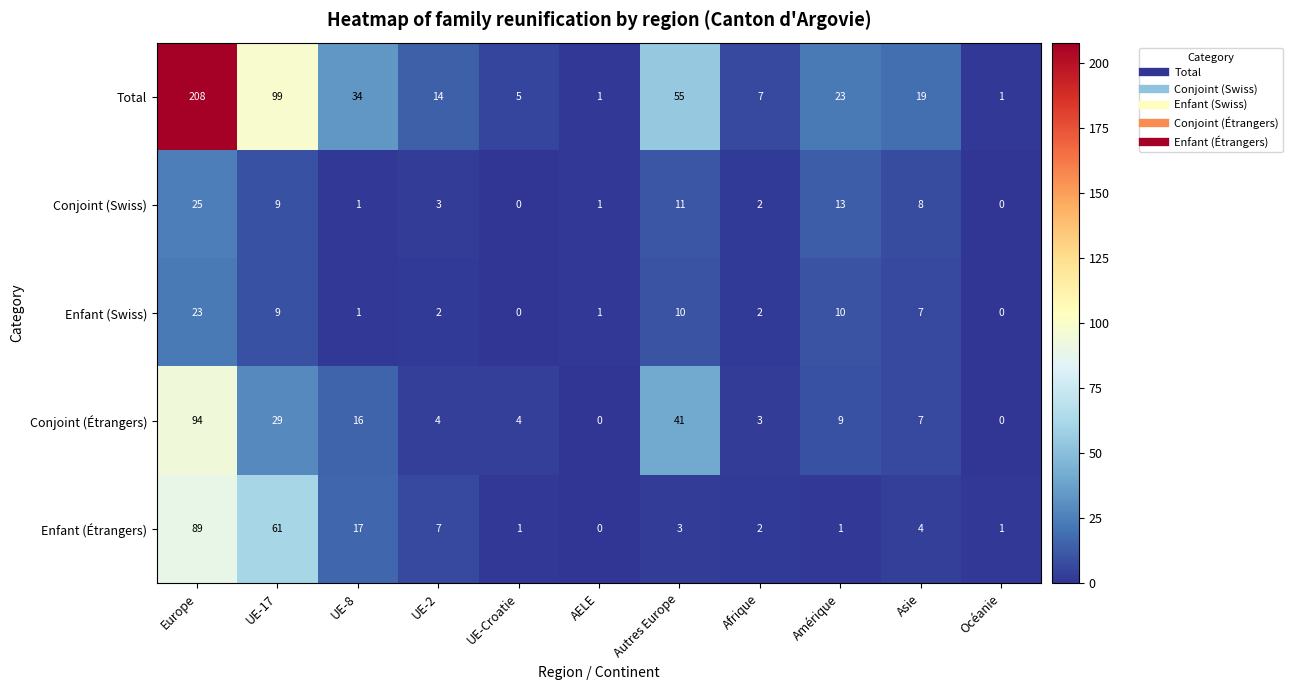

Which series has the widest spread of values?

Total